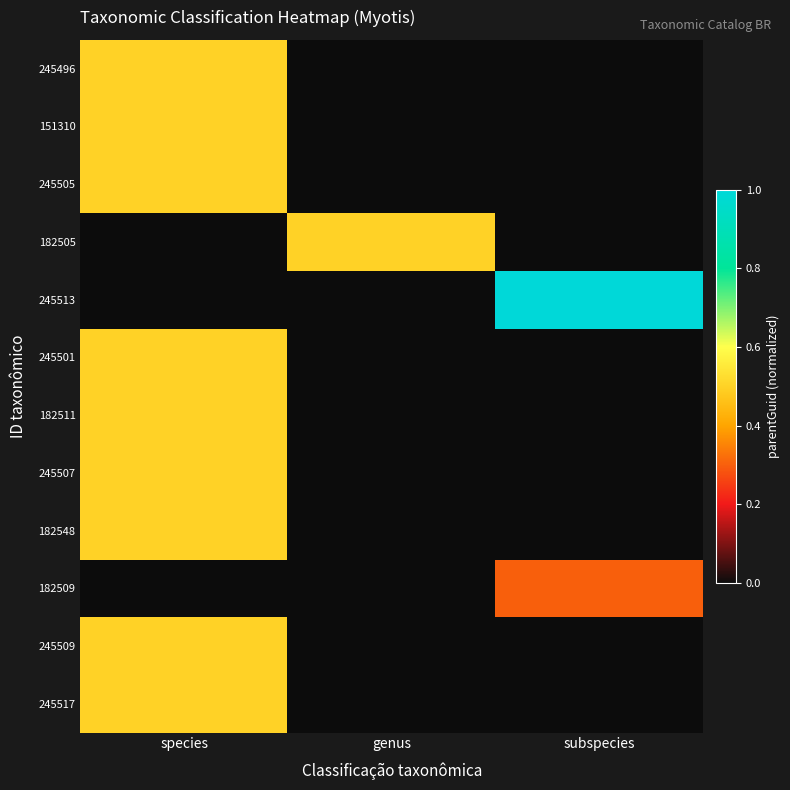

How many categories are shown in the chart?

3